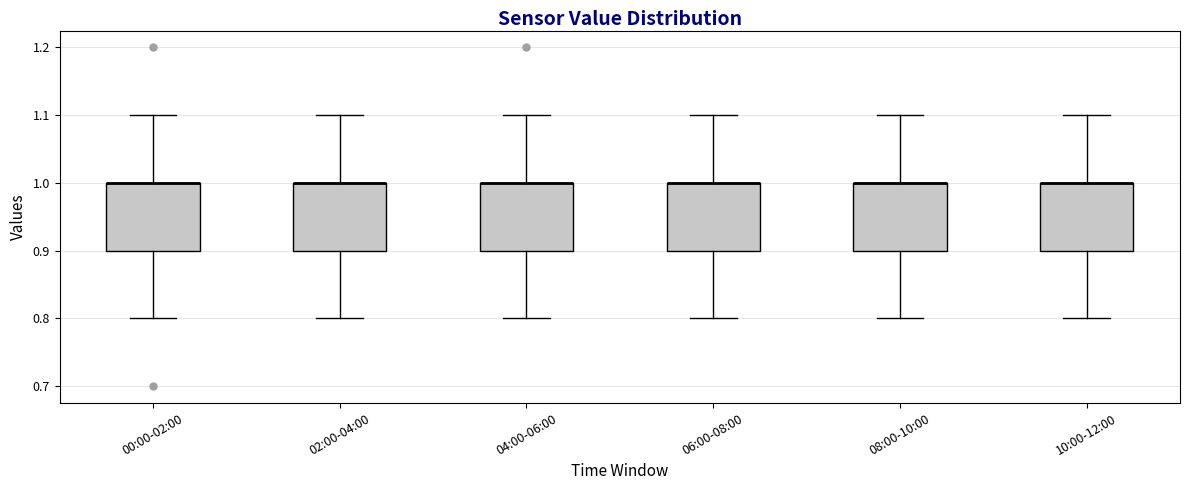

Where is the upper edge of the box for 10:00-12:00 on the y-axis? The values are not printed on the chart, so give them approximately, as read against the axis.

1.0